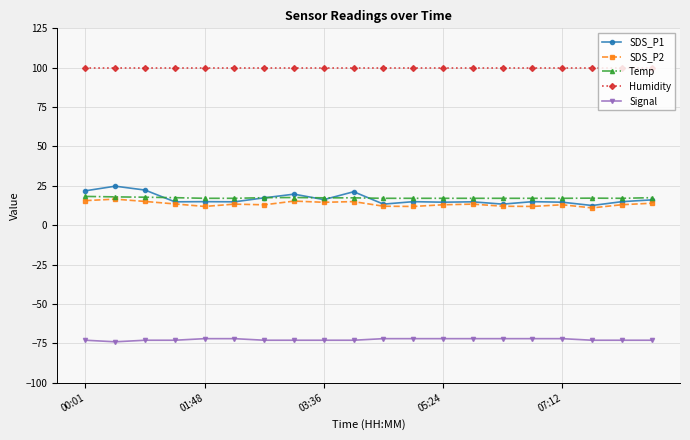

What is the difference between the maximum and minimum values in the Signal series?

2.0